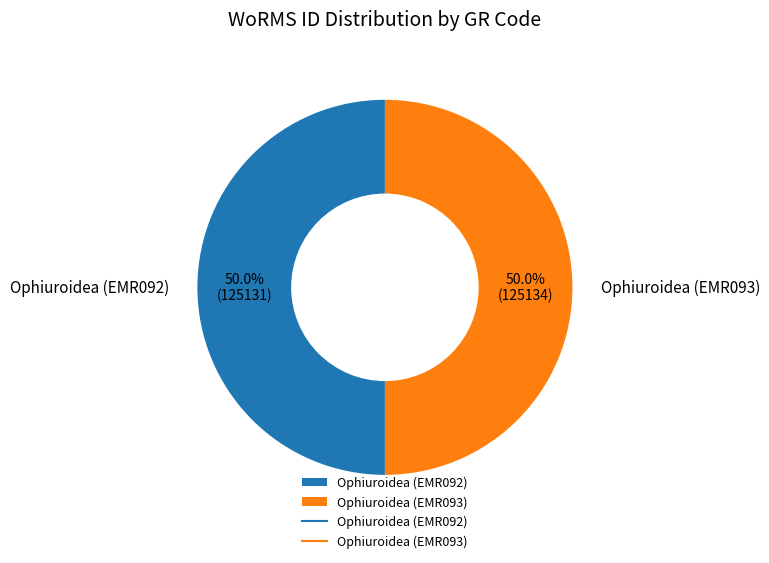

To the nearest percent, what is the combined percentage of Ophiuroidea (EMR093) and Ophiuroidea (EMR092)?

100%